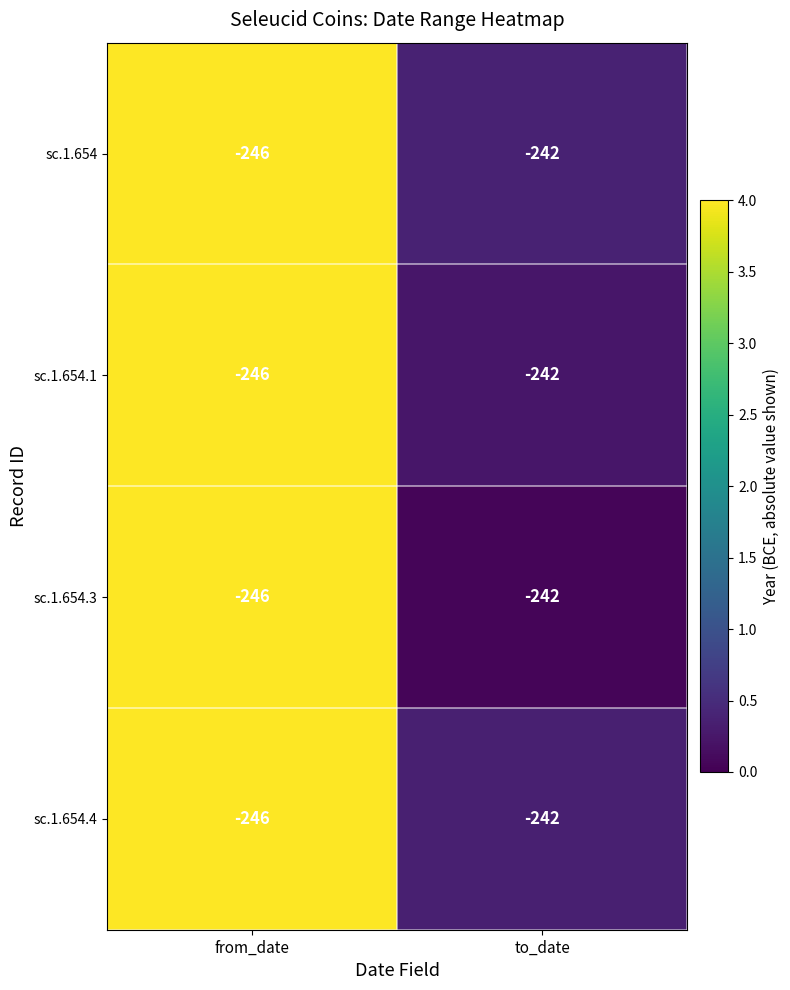

What is the difference between the sc.1.654.4 values at from_date and to_date?

4